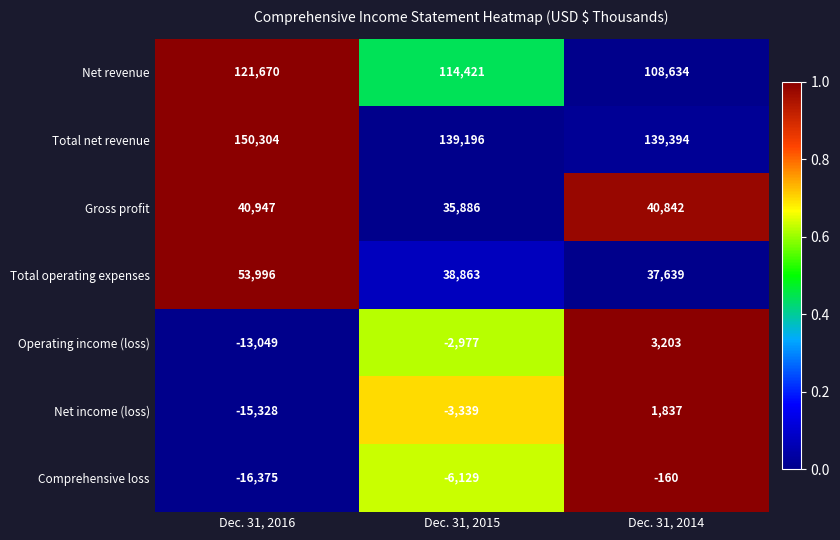

What is the approximate value of Gross profit at Dec. 31, 2015?

35886